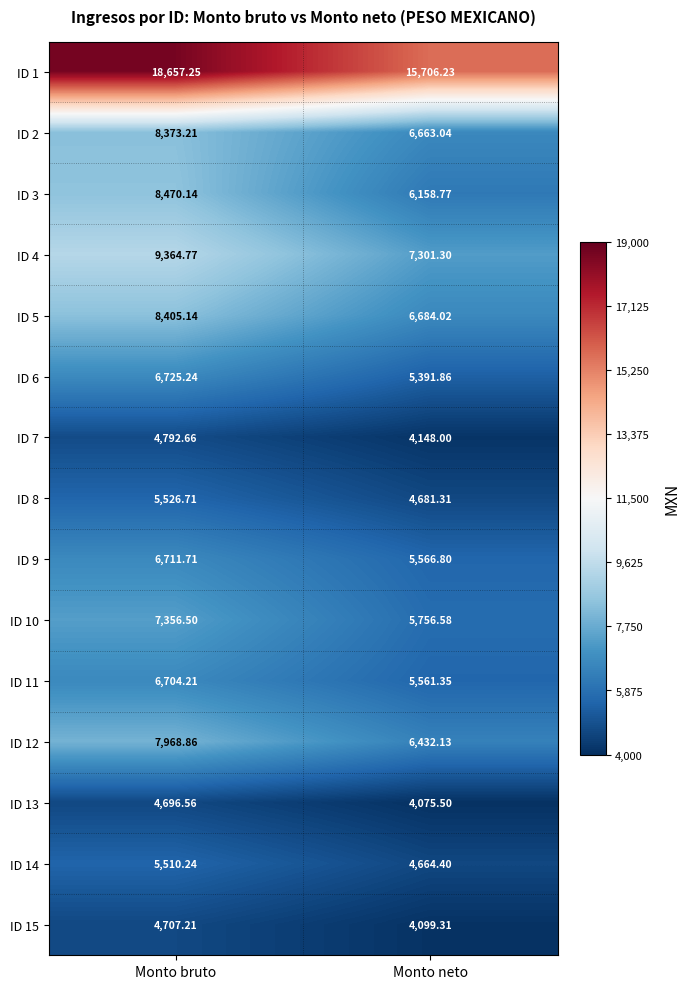

Which category has the highest value in the ID 8 series?

Monto bruto